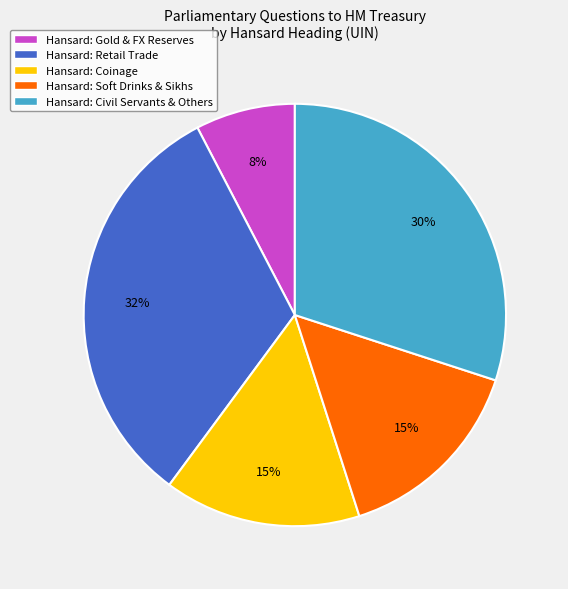

Which has a higher value, Hansard: Soft Drinks & Sikhs or Hansard: Gold & FX Reserves?

Hansard: Soft Drinks & Sikhs